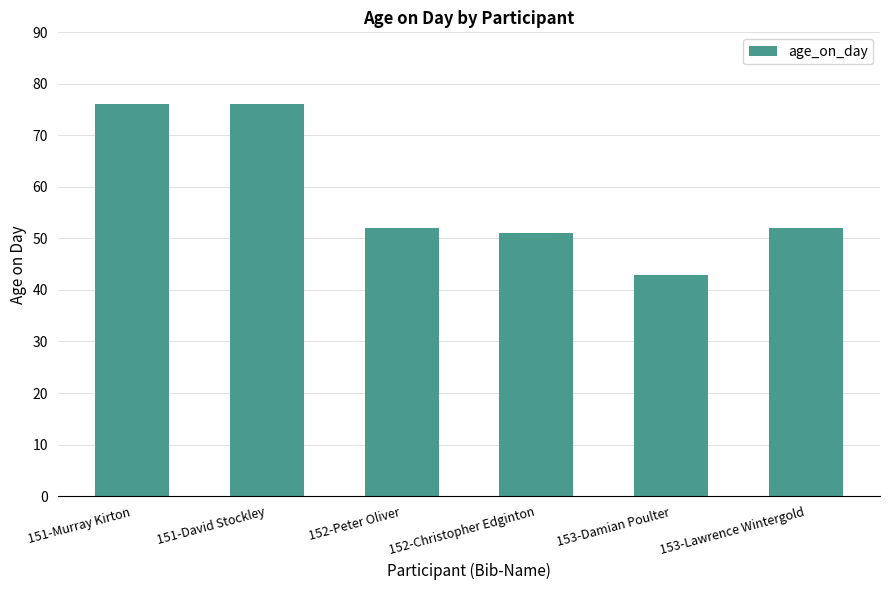

What is the difference between the maximum and minimum values?

33